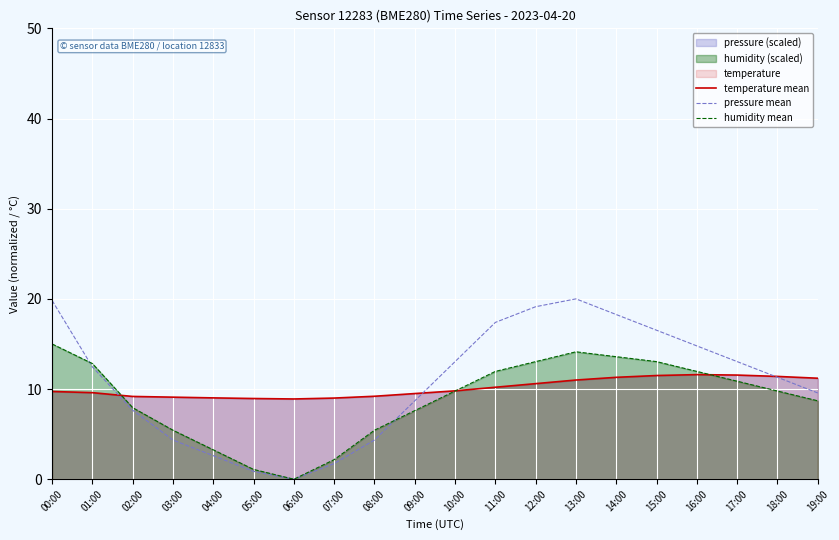

Which series ends up on top after the final intersection of pressure mean and temperature mean?

temperature mean